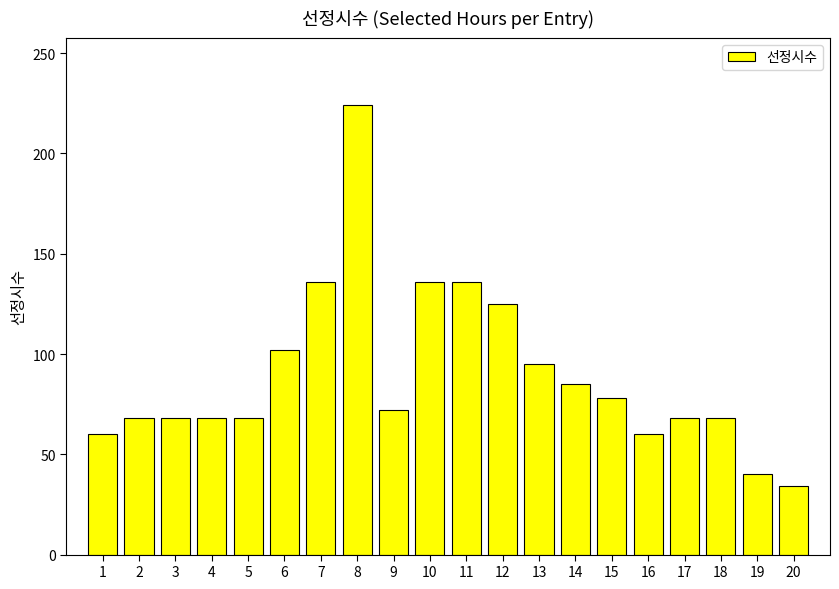

What is the sum of the values at 16 and 15?

138